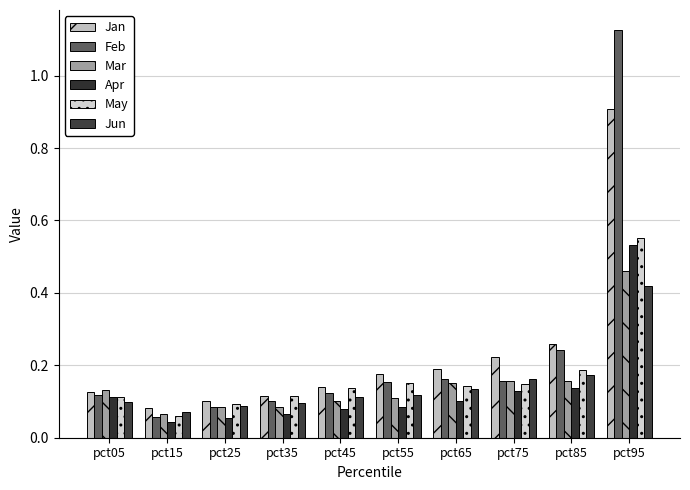

Between pct05 and pct35, which series saw the biggest shift?

Mar